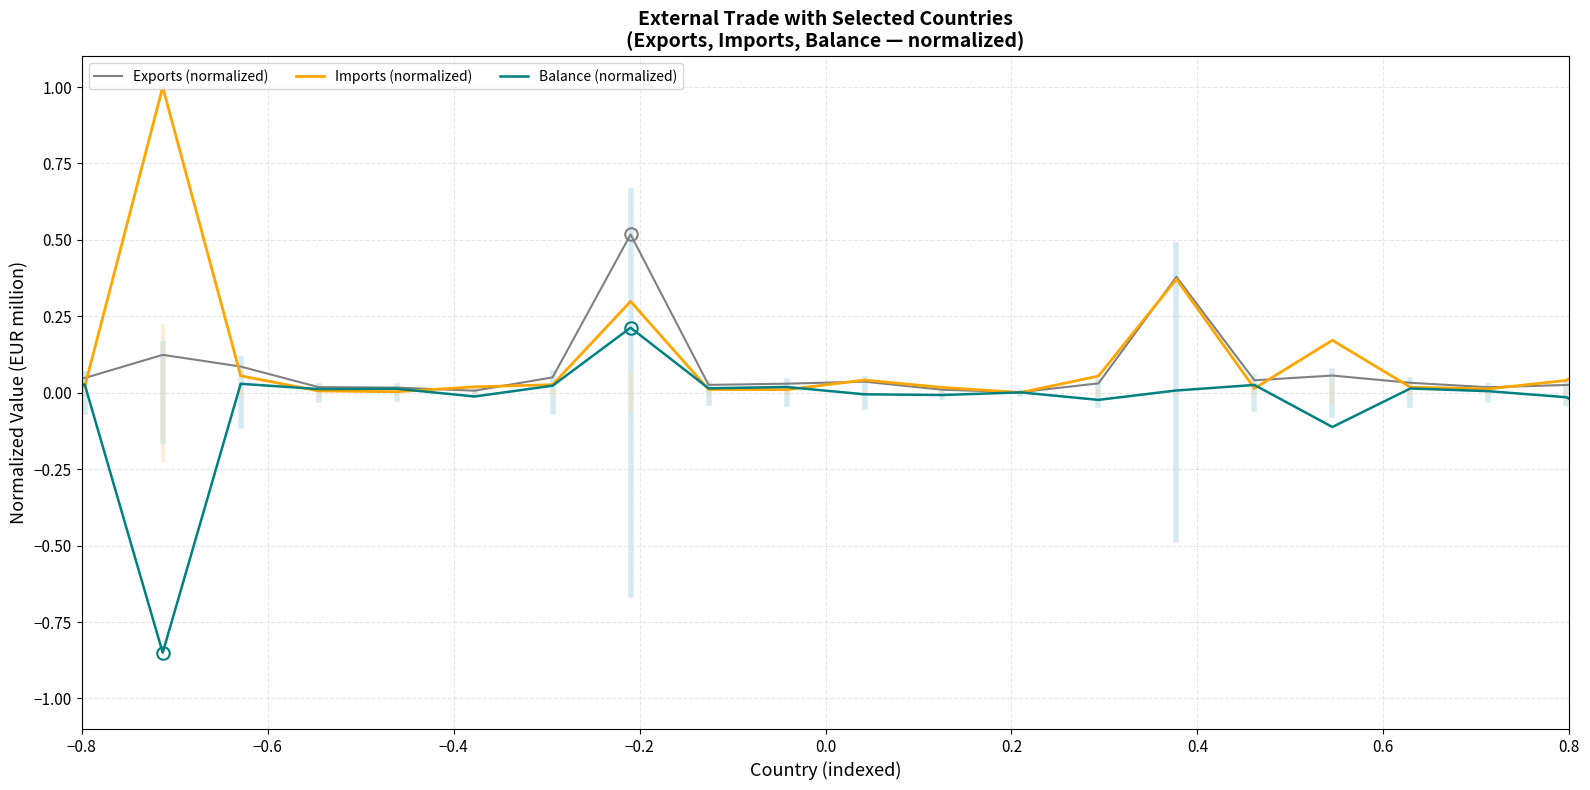

What is the greatest value displayed?

1.0